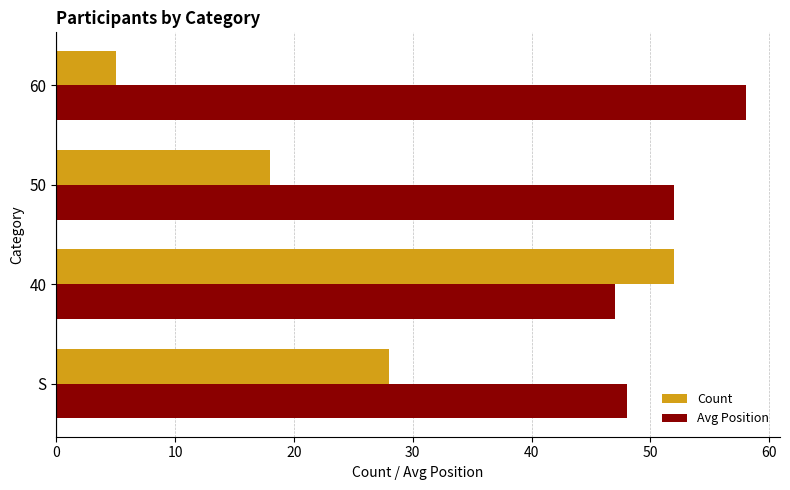

Which series has the largest range (max minus min)?

Count